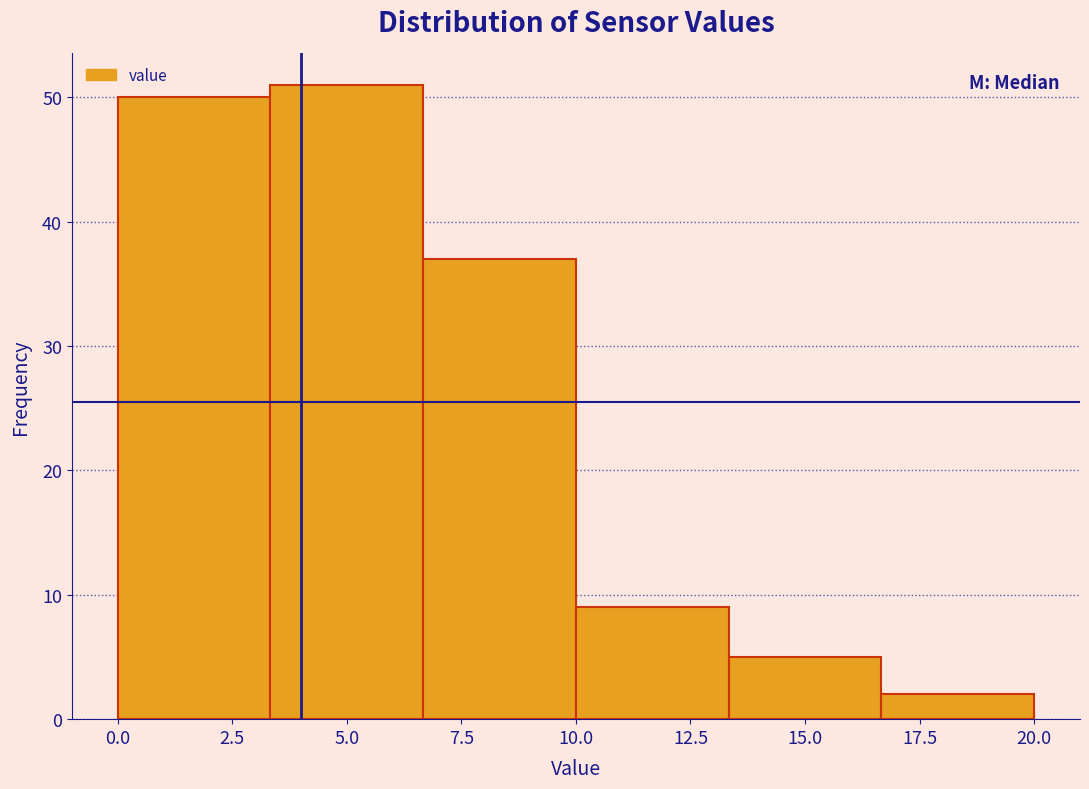

Reading left to right, list every bar in this chart as the range it spans on the x-axis followed by its height. Neither the bar edges nor the heights are printed on the chart, so give them approximately, as read against the axes.

0.0 to 3.5: 50
3.5 to 6.5: 51
6.5 to 10.0: 37
10.0 to 13.5: 9
13.5 to 16.5: 5
16.5 to 20.0: 2